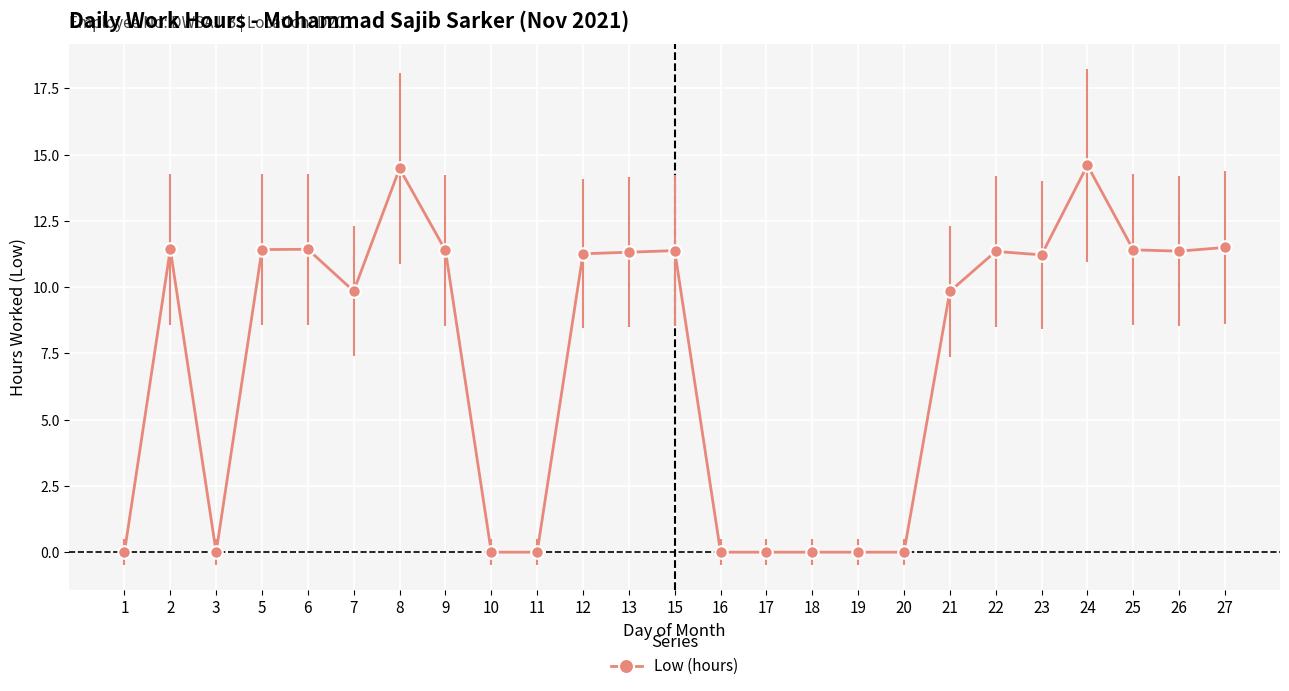

What value does the data have at 12?

11.3